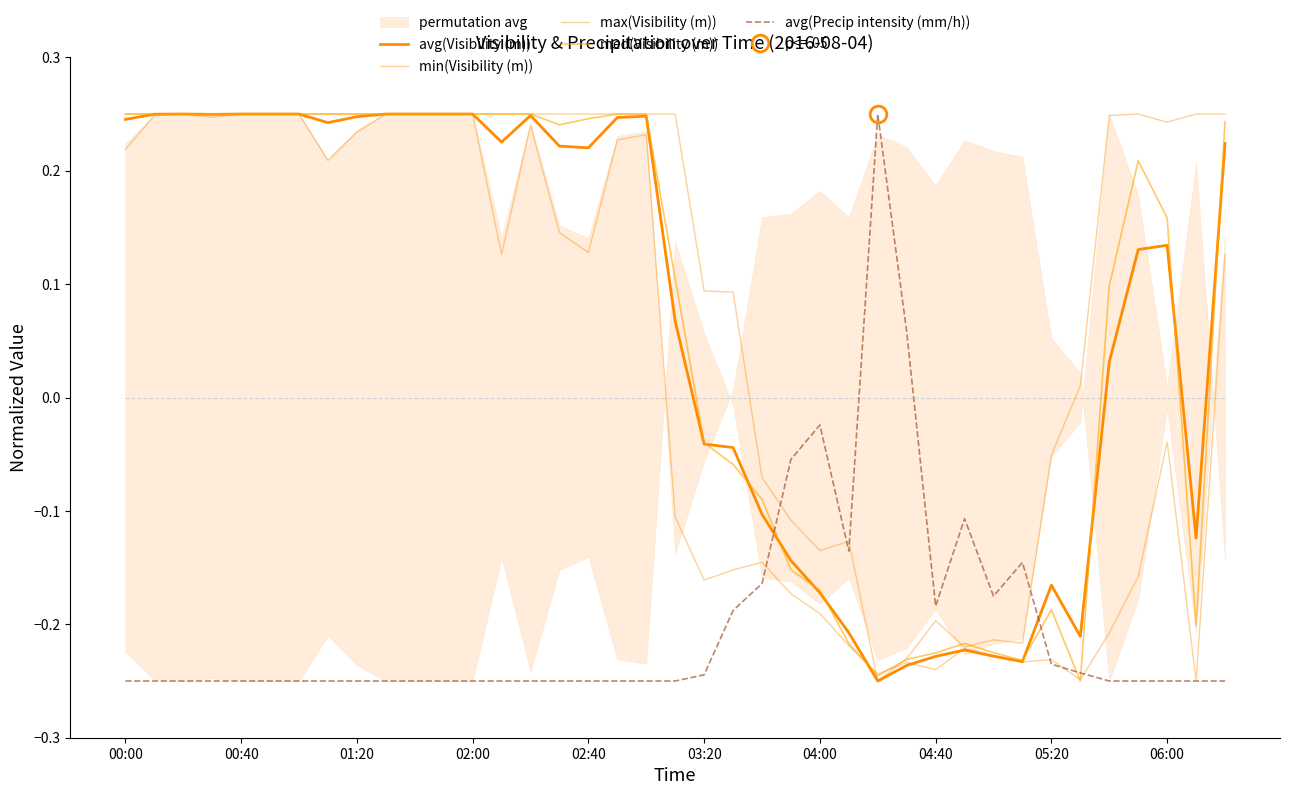

What is the minimum value shown in the chart?

-0.2